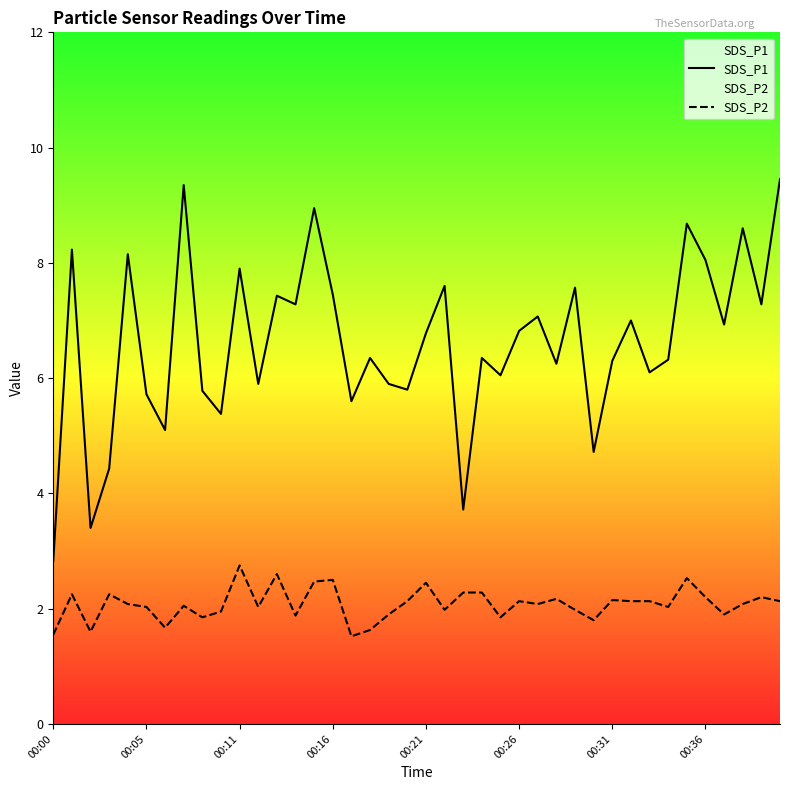

At which category is the sum across all series the highest?

39